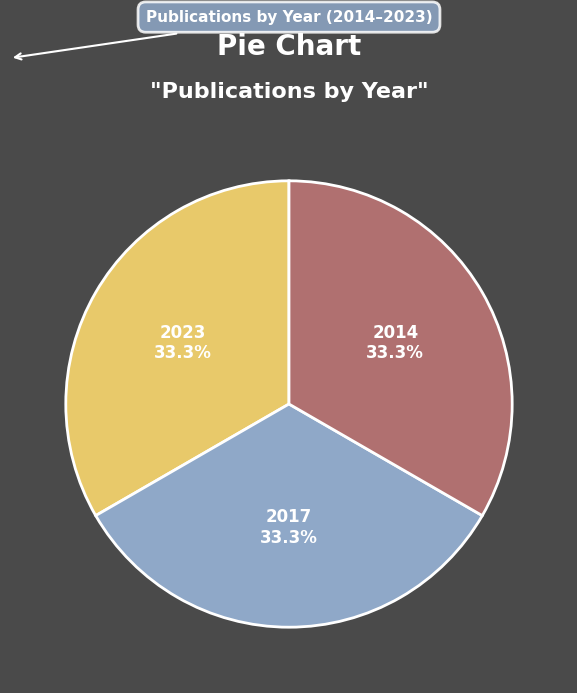

What percentage do 2023 and 2014 together represent?

66.7%